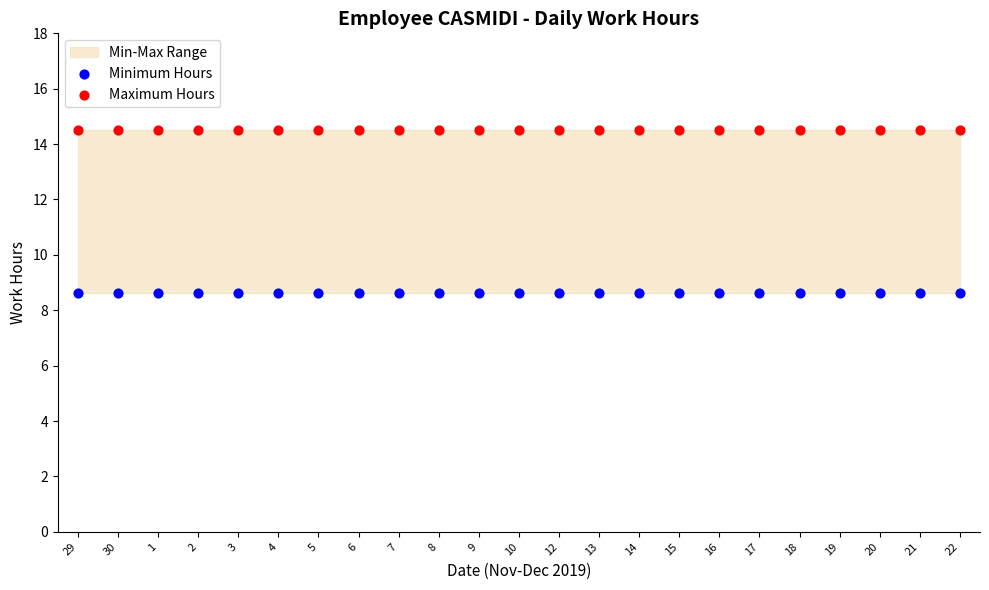

Which series reaches the maximum Y coordinate?

Maximum Hours